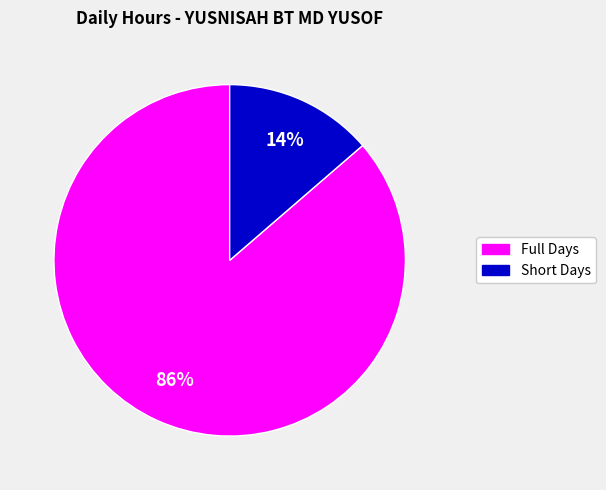

Does any single category account for the majority?

Yes